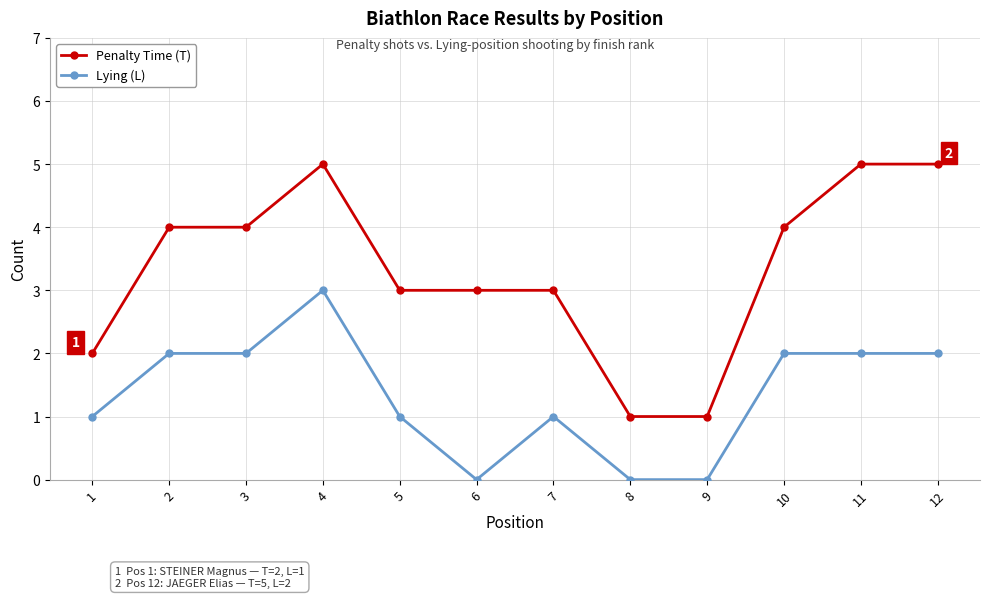

What is the approximate value of Penalty Time (T) at 7?

3